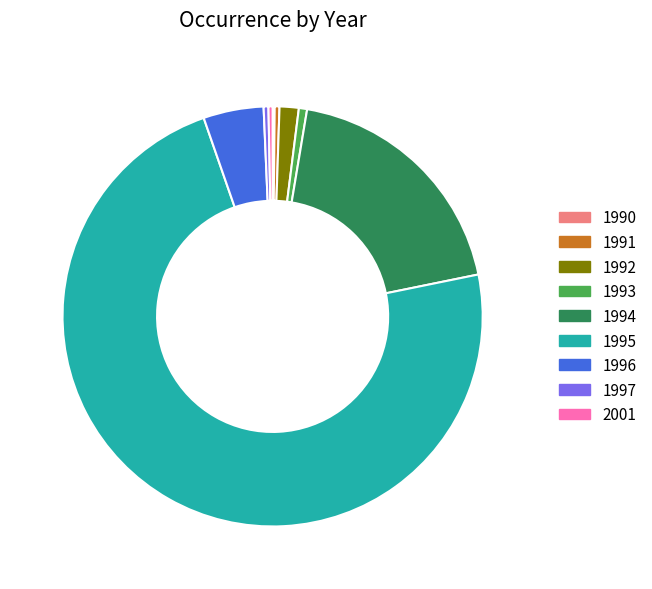

Does any single category account for the majority?

Yes